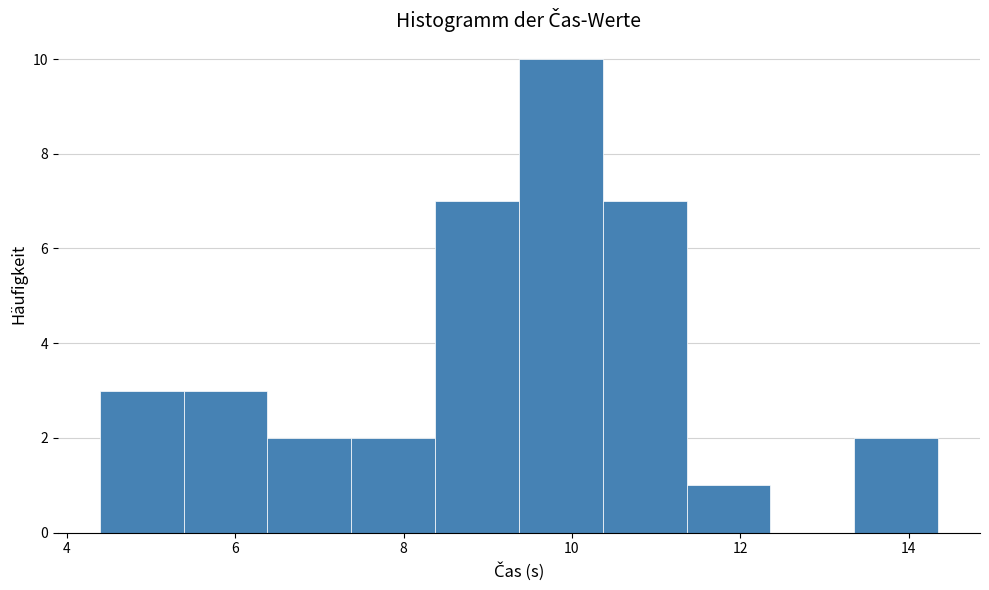

How tall is the bar that spans 9.4 to 10.4 on the x-axis? Neither the bar edges nor the heights are printed on the chart, so give them approximately, as read against the axes.

10